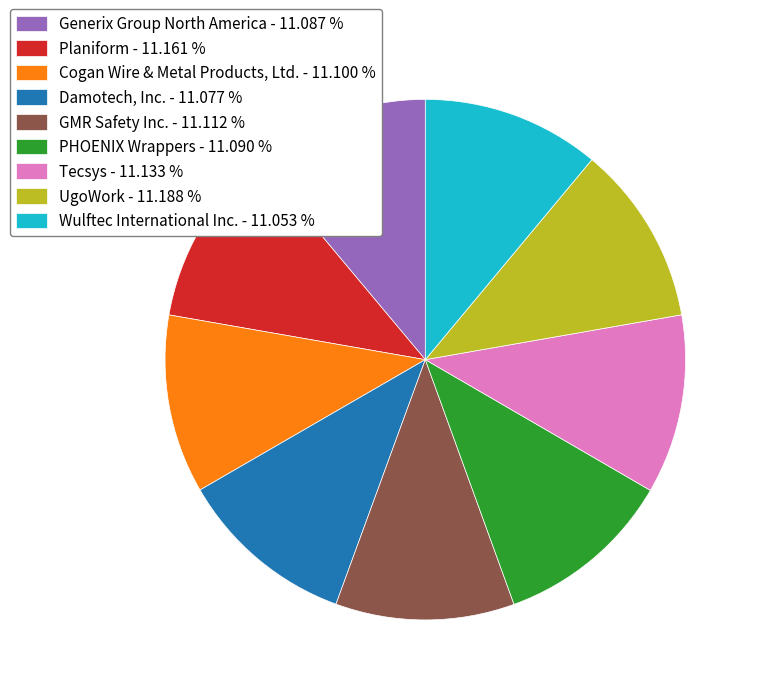

Count the number of slices in the pie.

9